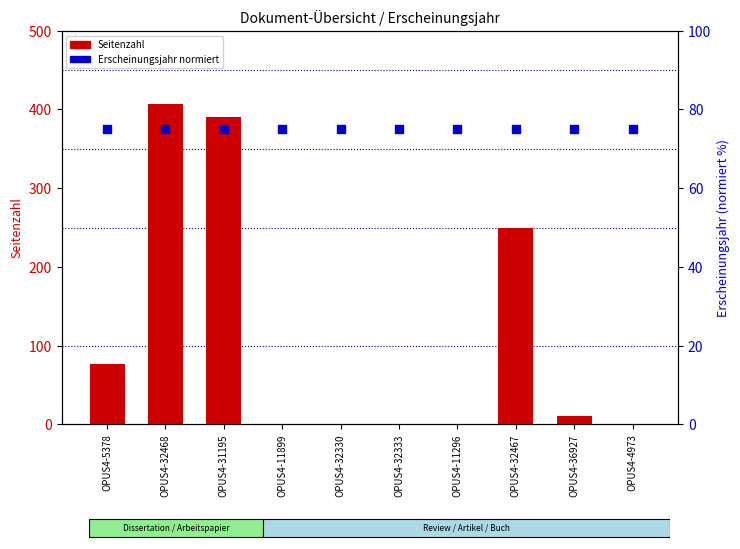

Which series has the largest total across all categories?

Seitenzahl